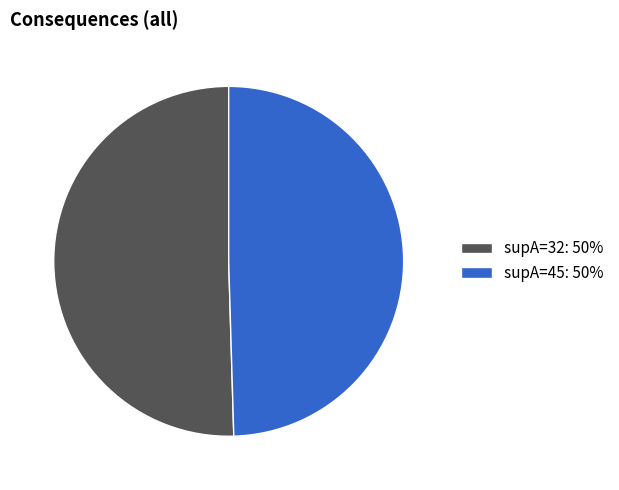

Which category has the smallest portion of the pie?

supA=45: 50%